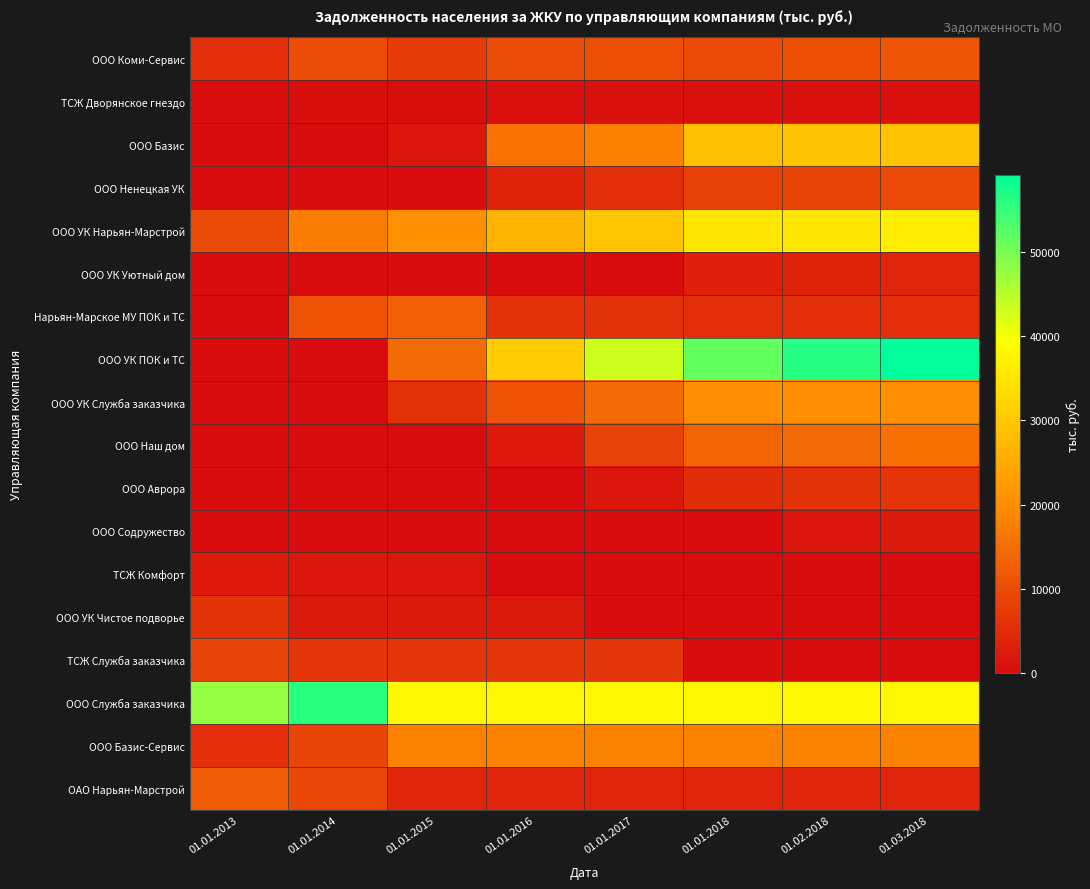

Which series has the largest total across all categories?

ООО Служба заказчика